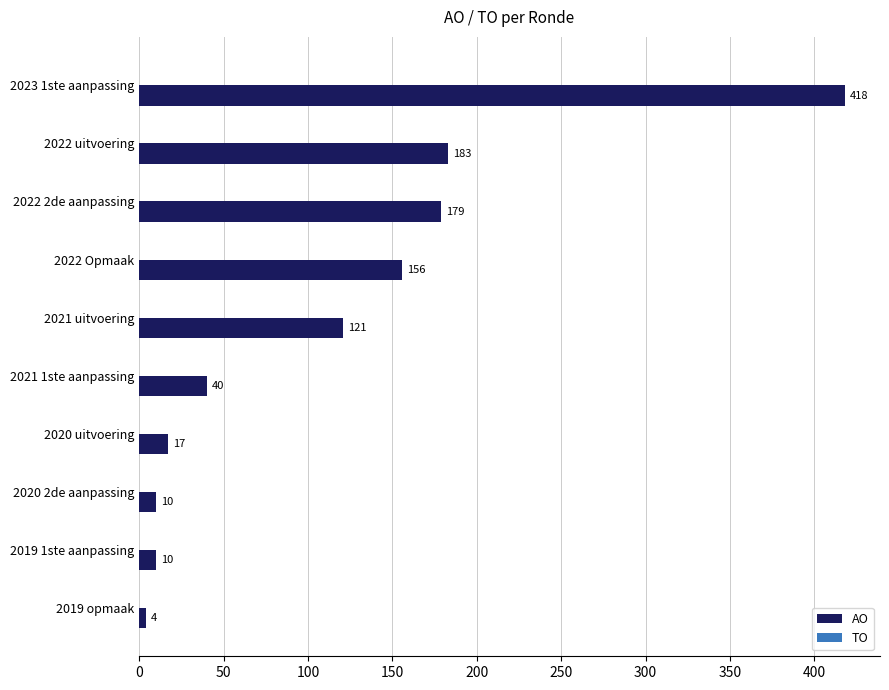

How many series are shown in this chart?

1